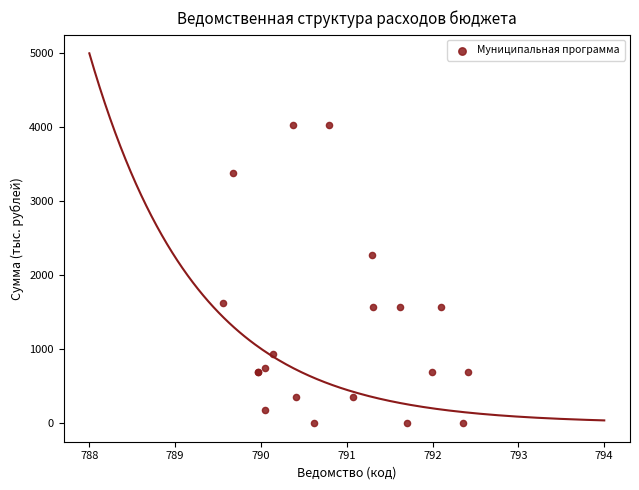

What Y value in the scatter plot is closest to 2016?

2278.7